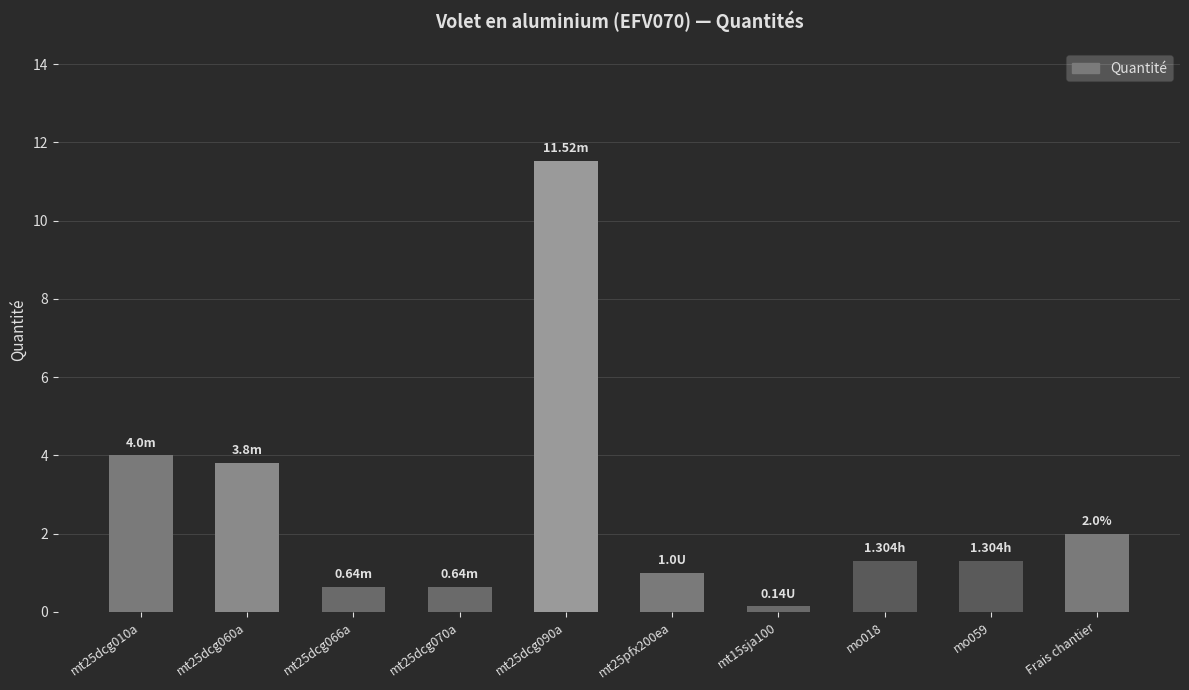

The chart shows a value of 19.9 at mt25dcg090a. True or false?

False